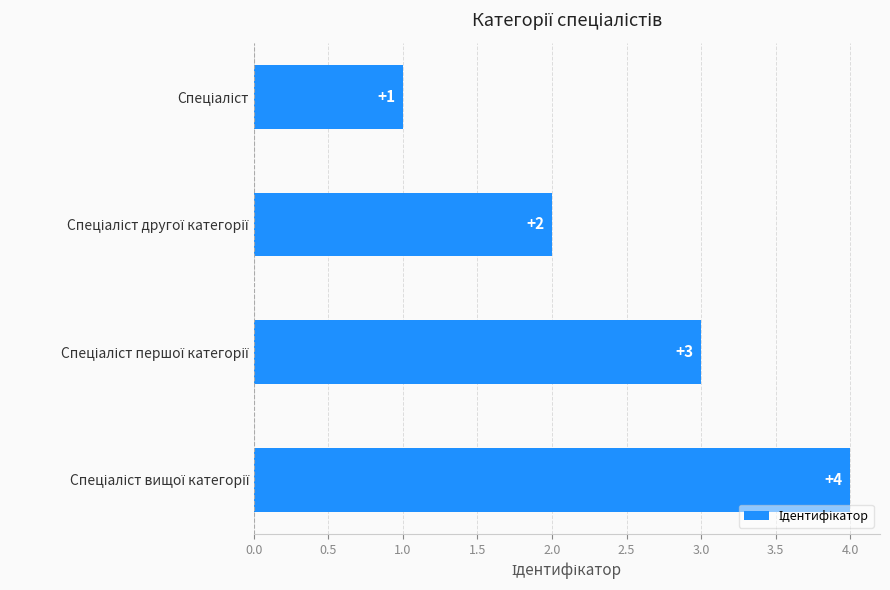

What is the sum of all values?

10